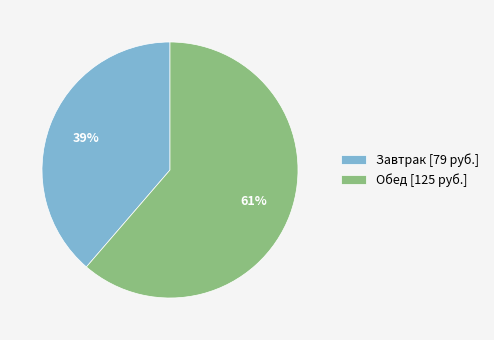

How many slices are in this pie chart?

2